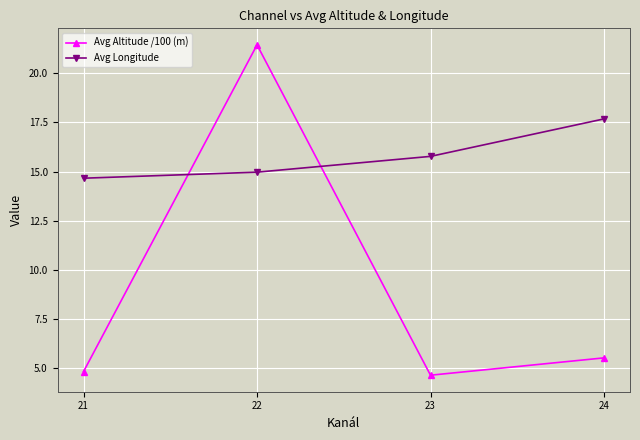

Reading left to right, what are all the values shown in this chart?

Avg Altitude /100 (m): 4.8	21.4	4.6	5.5
Avg Longitude: 14.7	15.0	15.8	17.7